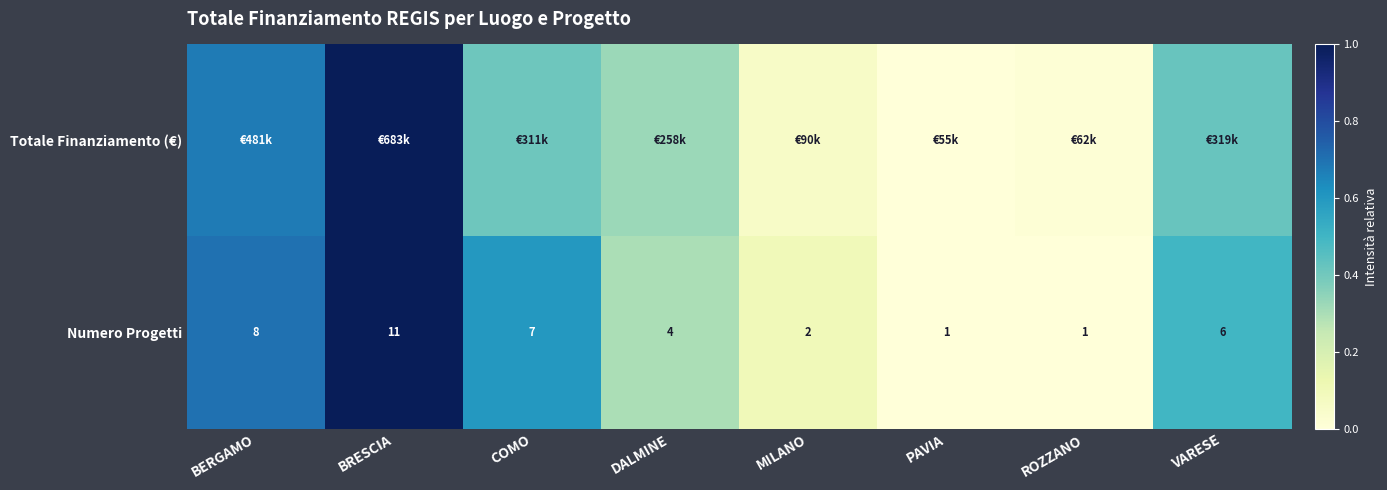

At which label does Totale Finanziamento (€) reach its minimum?

PAVIA